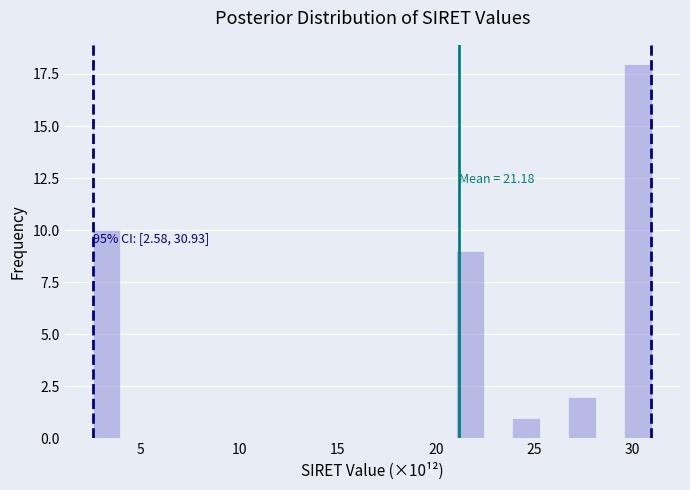

Read against the x-axis, roughly where is the centre of the tallest bar?

30.5